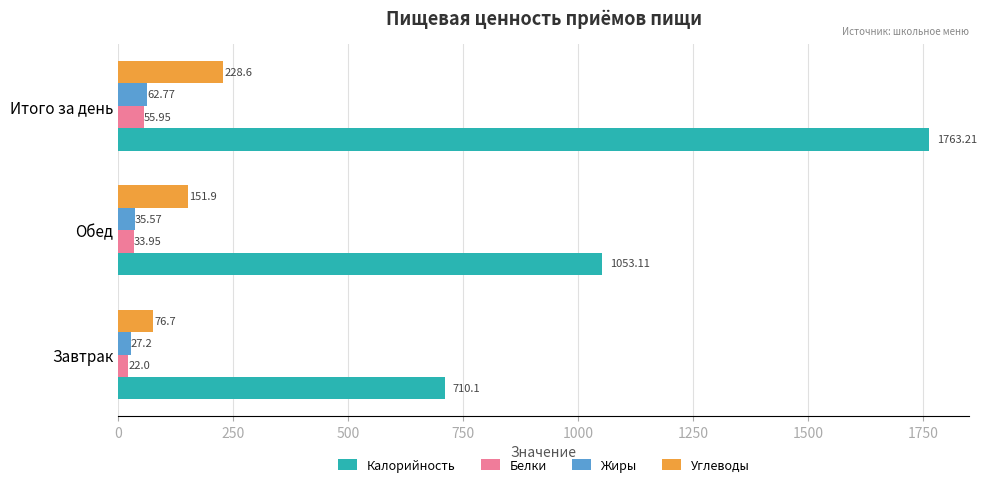

List the labels in order of Калорийность value, largest first.

Итого за день, Обед, Завтрак